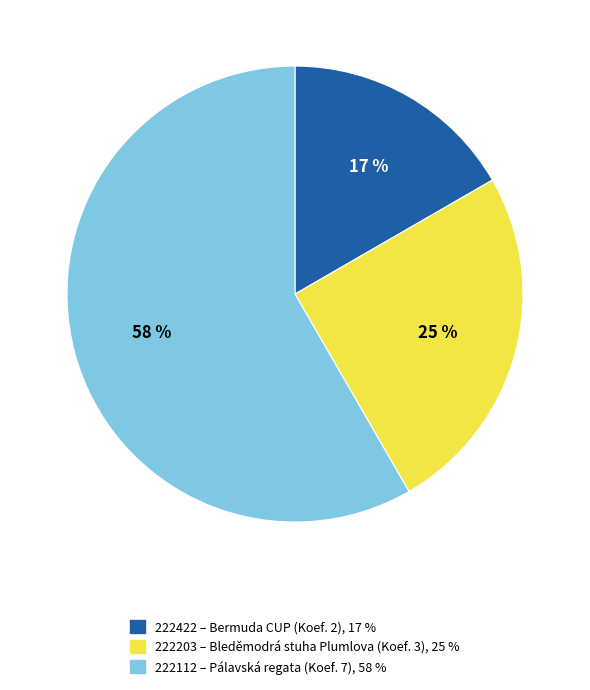

To the nearest percent, what portion does 222203 represent?

25%